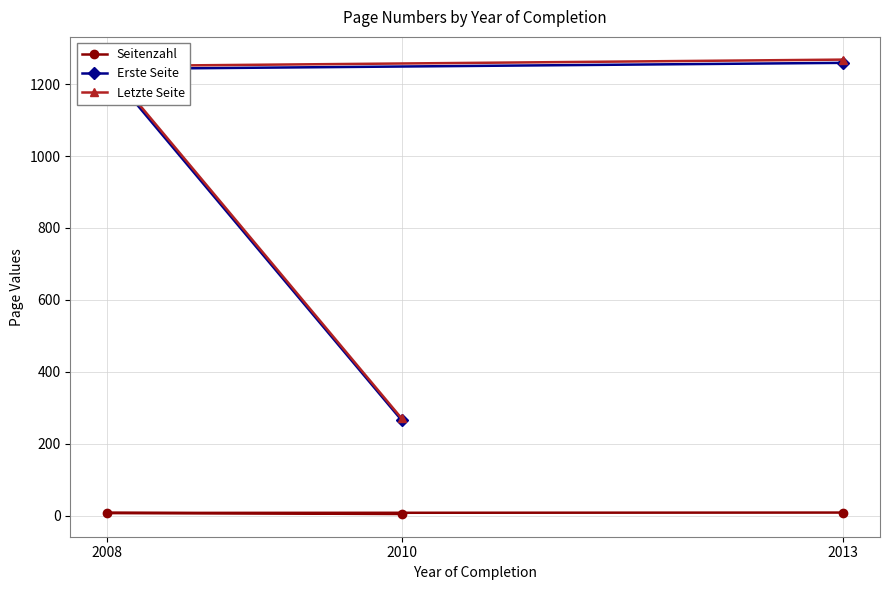

Reading right to left, what are all the values shown in this chart?

Seitenzahl: 9	8	5
Erste Seite: 1259	1242	266
Letzte Seite: 1268	1250	271